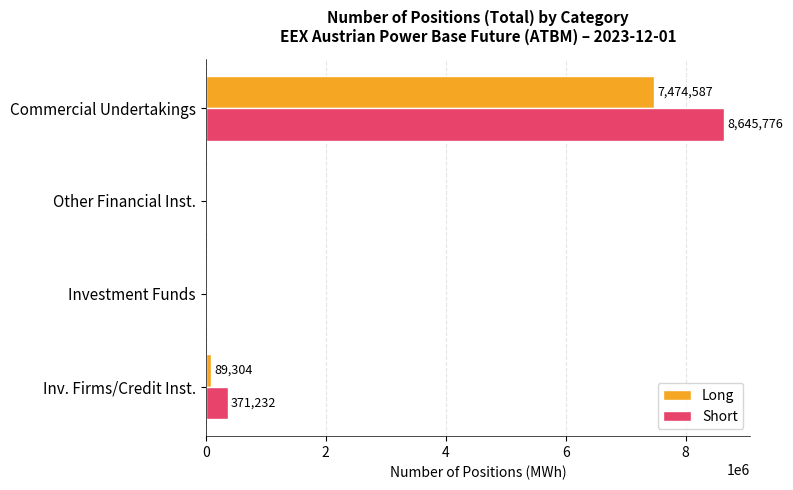

Read the Long value at Commercial Undertakings, to the nearest 100.

7474600